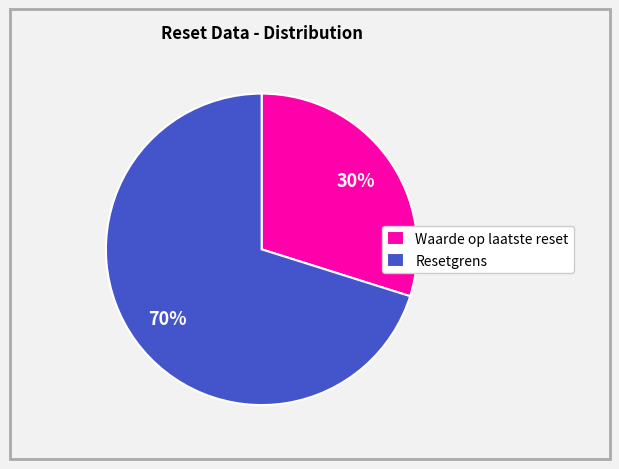

Which category has the biggest portion of the pie?

Resetgrens